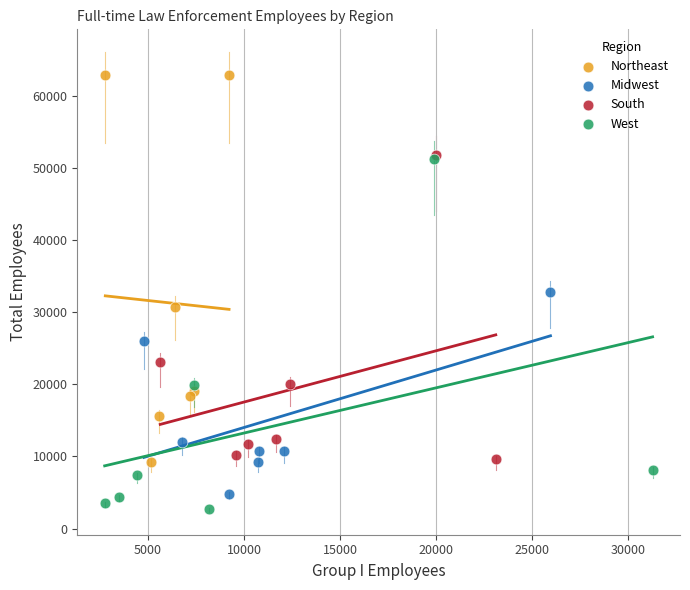

Which series reaches the maximum Y coordinate?

Northeast